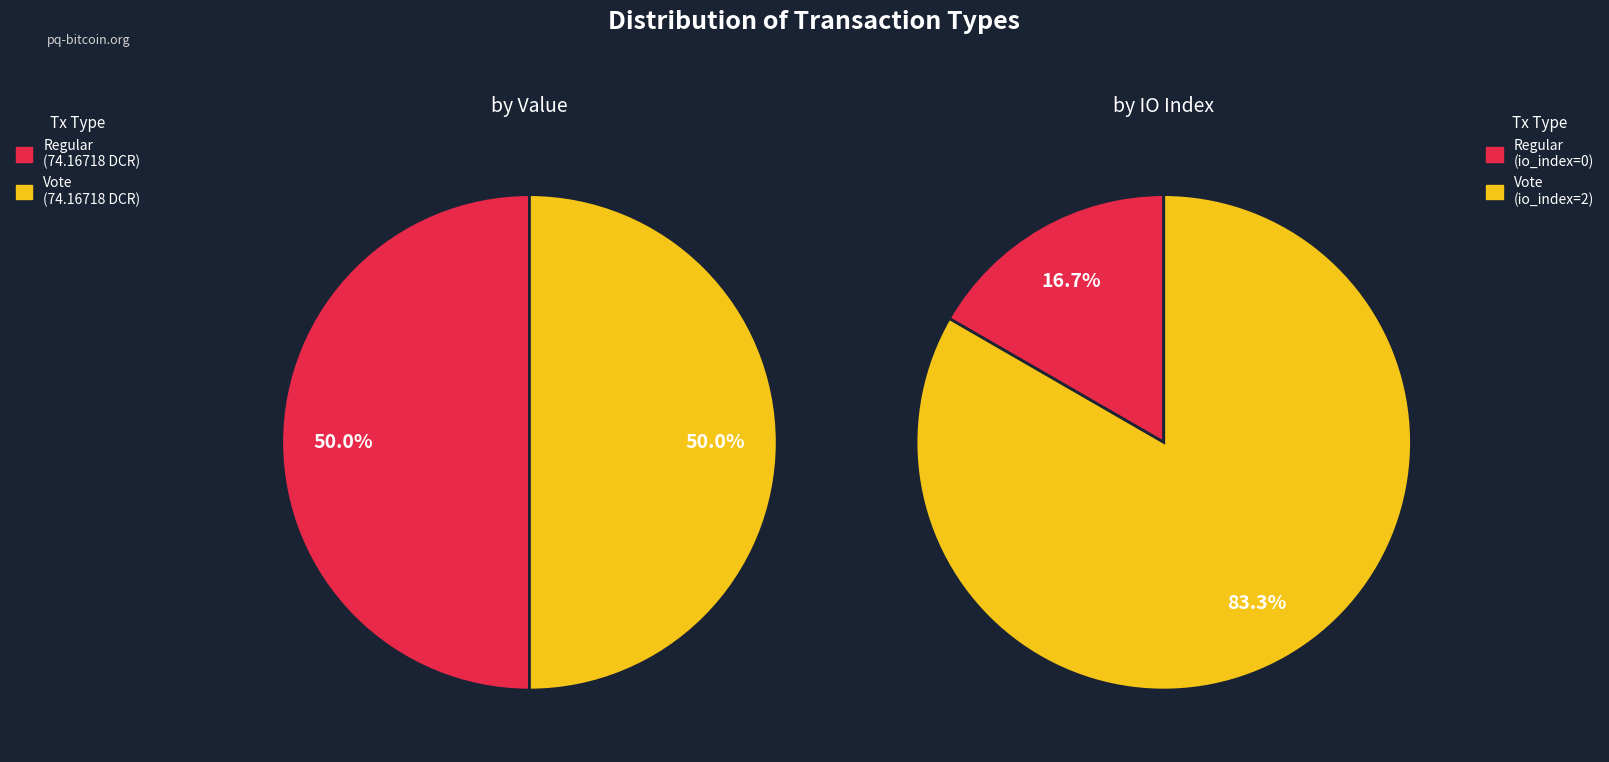

Combined, what portion of the pie is Vote and Regular?

100.0%